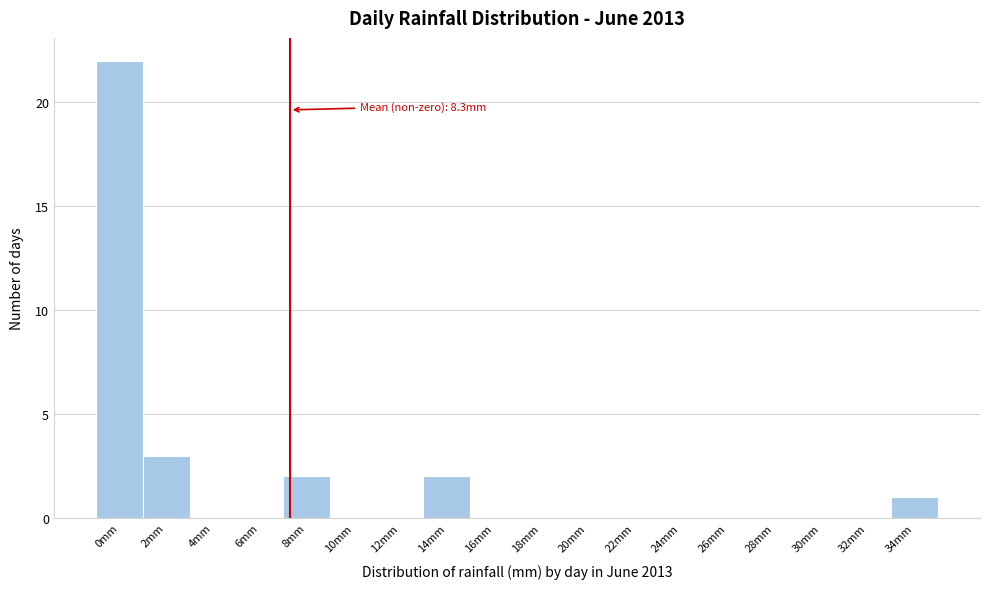

Reading right to left, transcribe all the data shown in this chart.

34mm=1	32mm=0	30mm=0	28mm=0	26mm=0	24mm=0	22mm=0	20mm=0	18mm=0	16mm=0	14mm=2	12mm=0	10mm=0	8mm=2	6mm=0	4mm=0	2mm=3	0mm=22